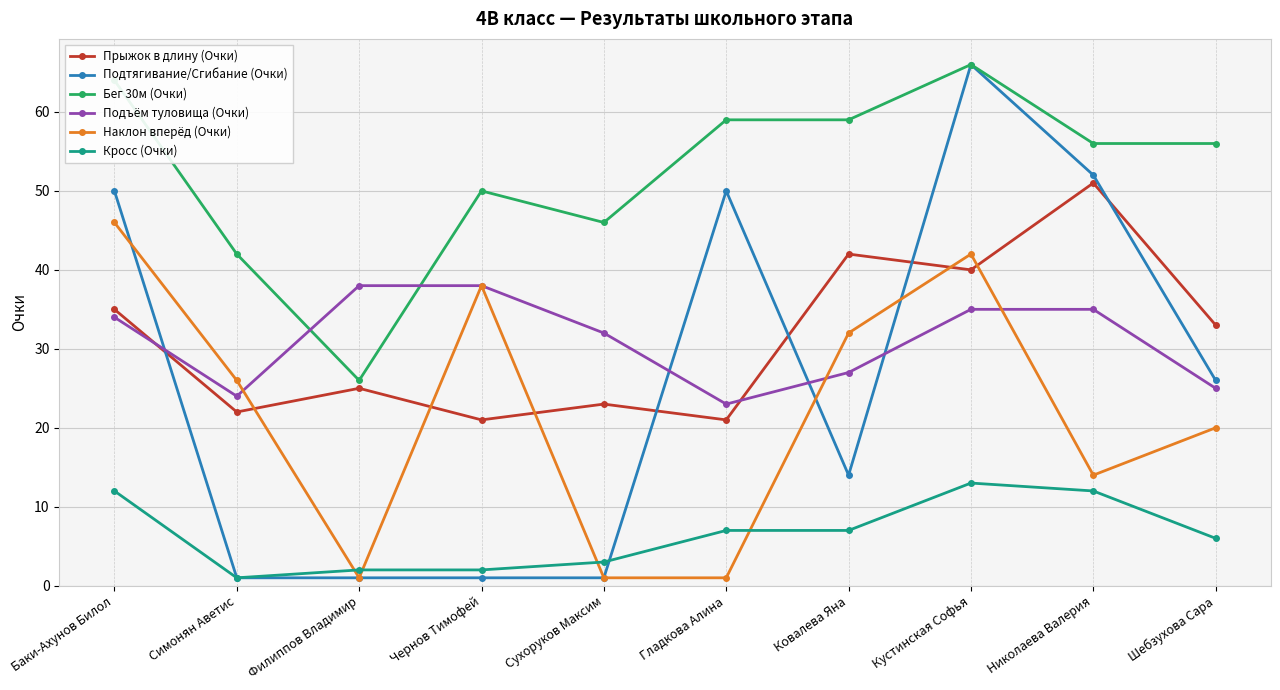

What is the difference between the Подтягивание/Сгибание (Очки) values at Гладкова Алина and Шебзухова Сара?

24